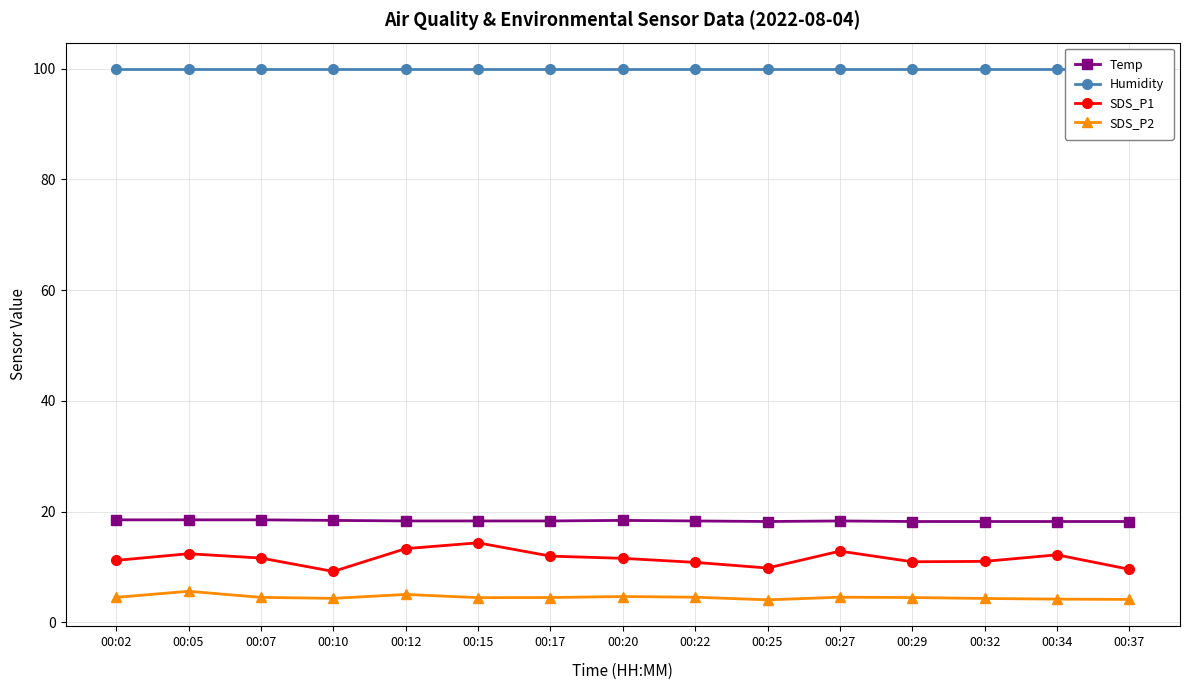

True or false: Humidity has more than 0 points higher than both neighbors.

False